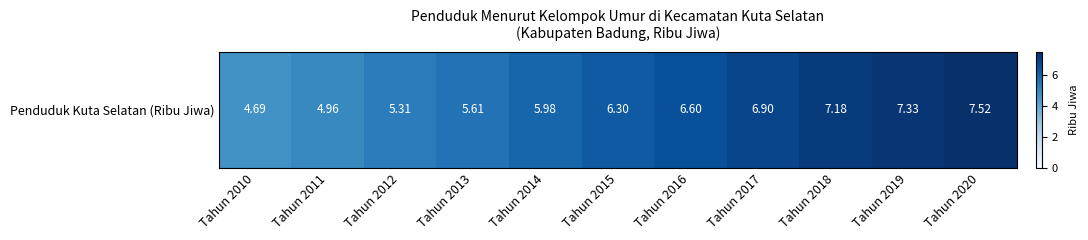

Reading left to right, extract all data points from this chart.

Tahun 2010=4.7	Tahun 2011=5.0	Tahun 2012=5.3	Tahun 2013=5.6	Tahun 2014=6.0	Tahun 2015=6.3	Tahun 2016=6.6	Tahun 2017=6.9	Tahun 2018=7.2	Tahun 2019=7.3	Tahun 2020=7.5